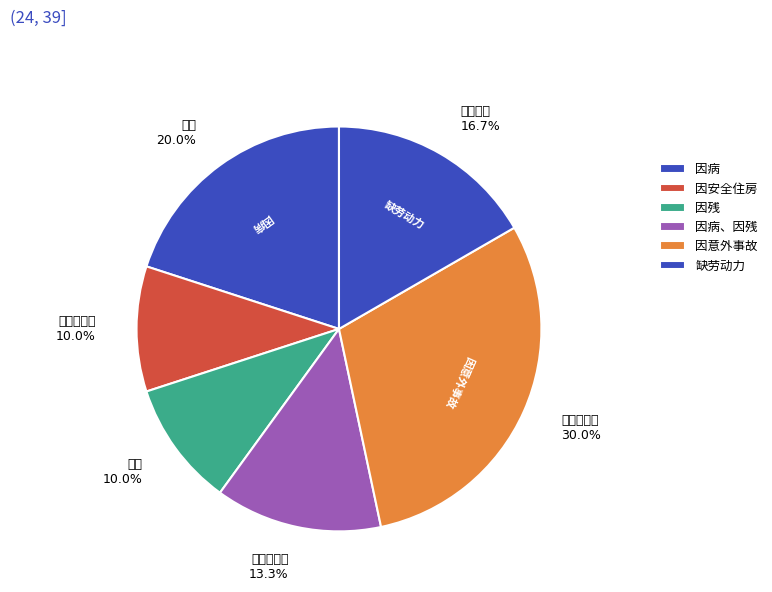

What is the ratio of the value at 因意外事故 to the value at 缺劳动力?

1.8